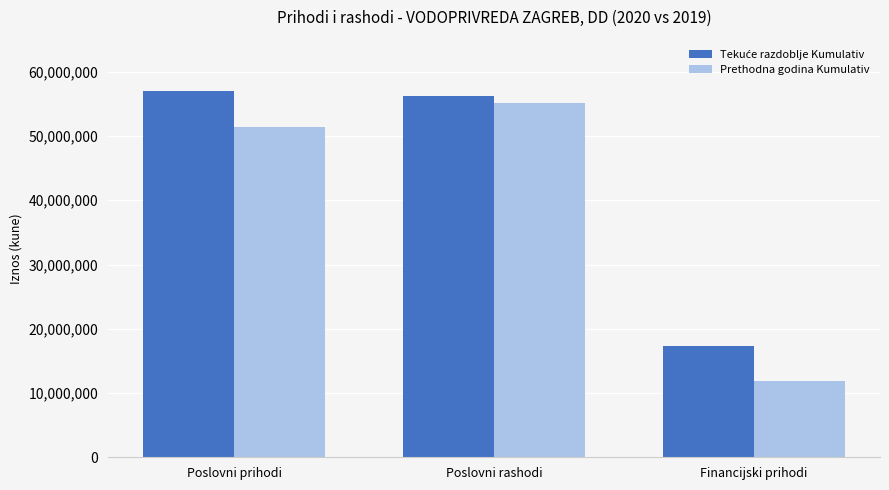

What is the total value across all series at Poslovni prihodi?

108284944